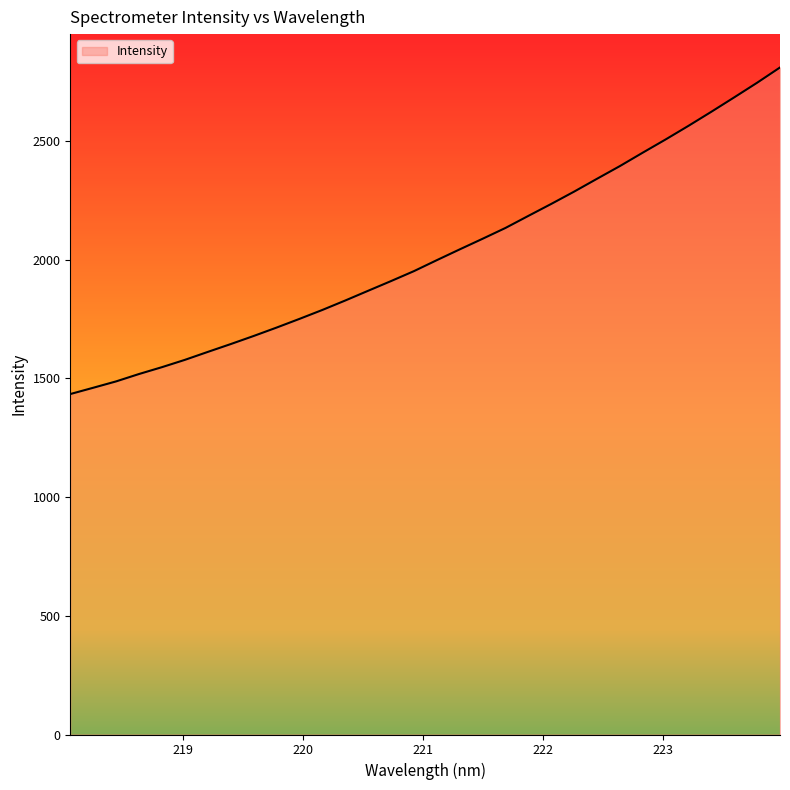

What is the difference between the maximum and minimum values?

1375.2